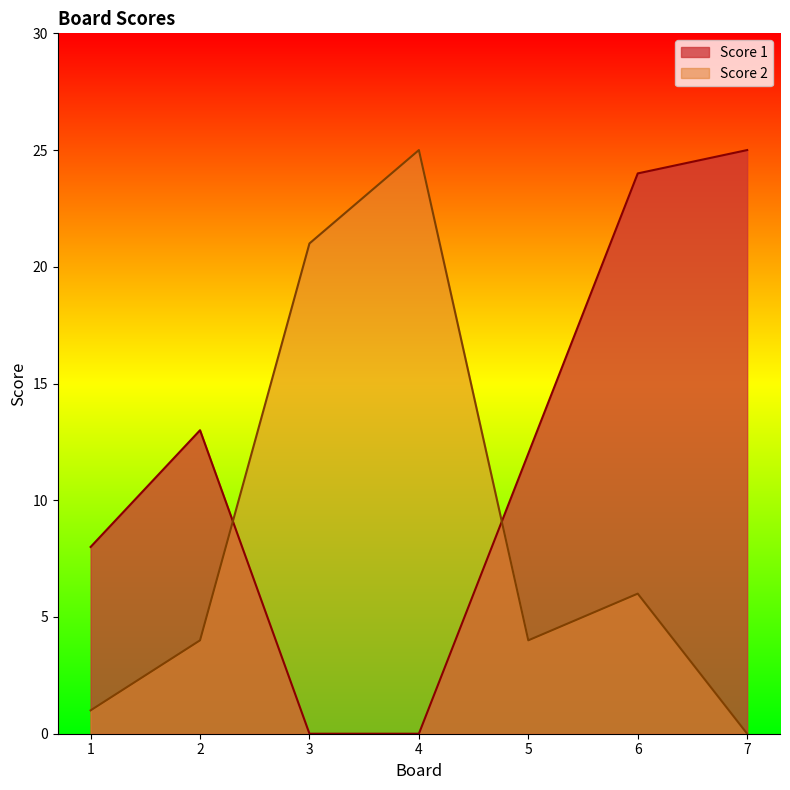

True or false: Score 1 has more than 0 points higher than both neighbors.

True